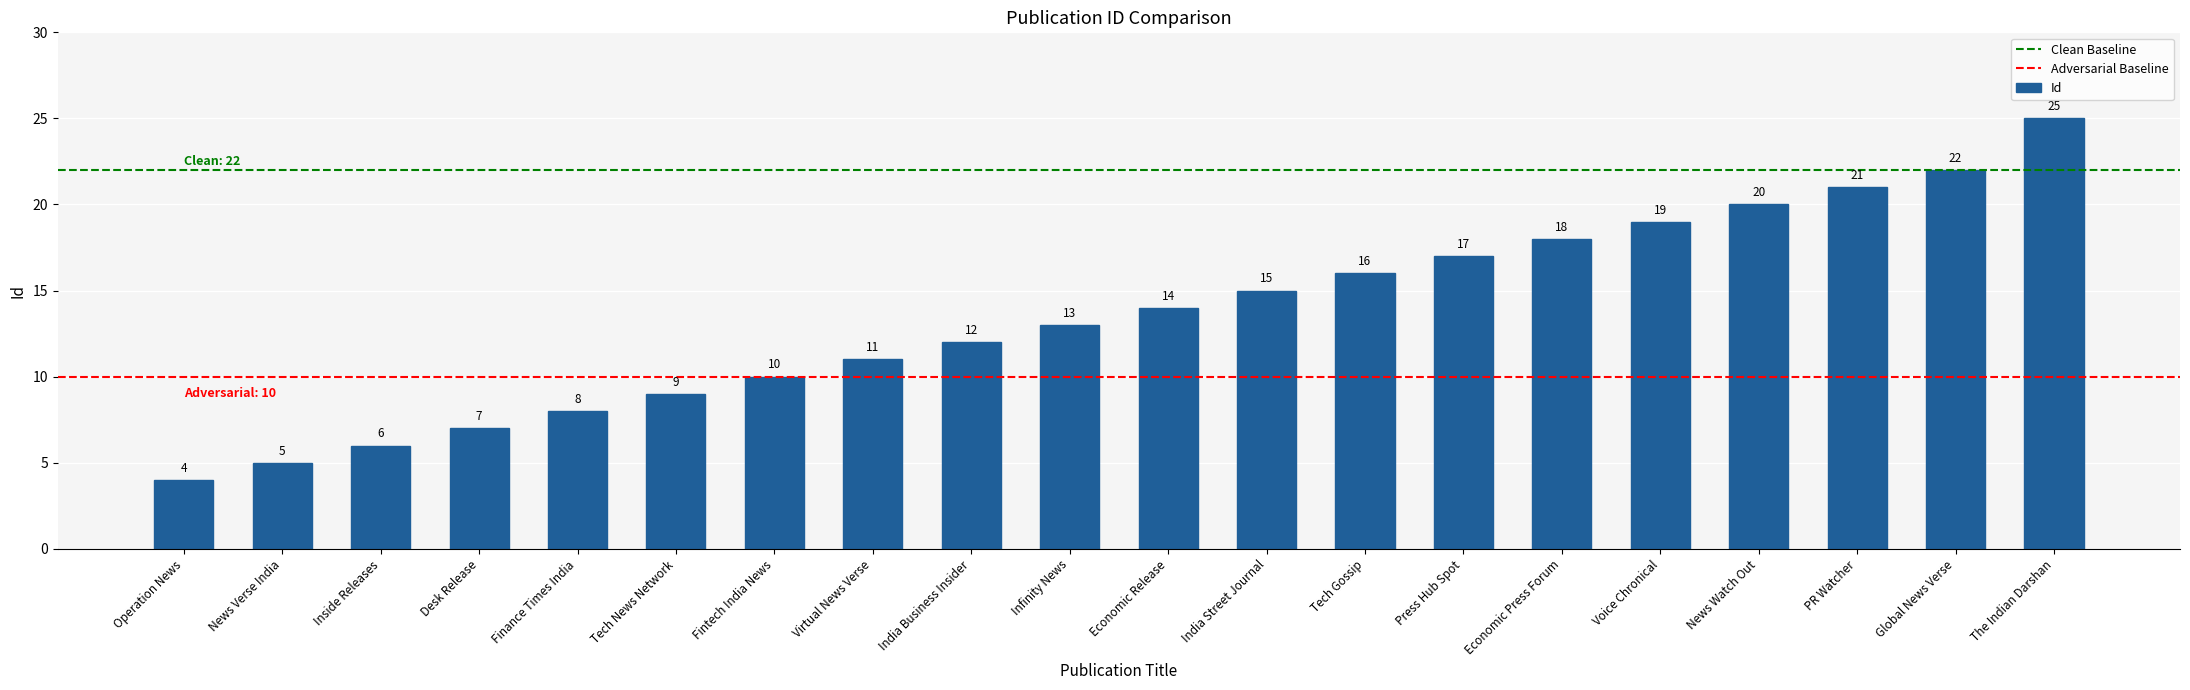

Are the bars grouped side by side (vs. stacked)?

No